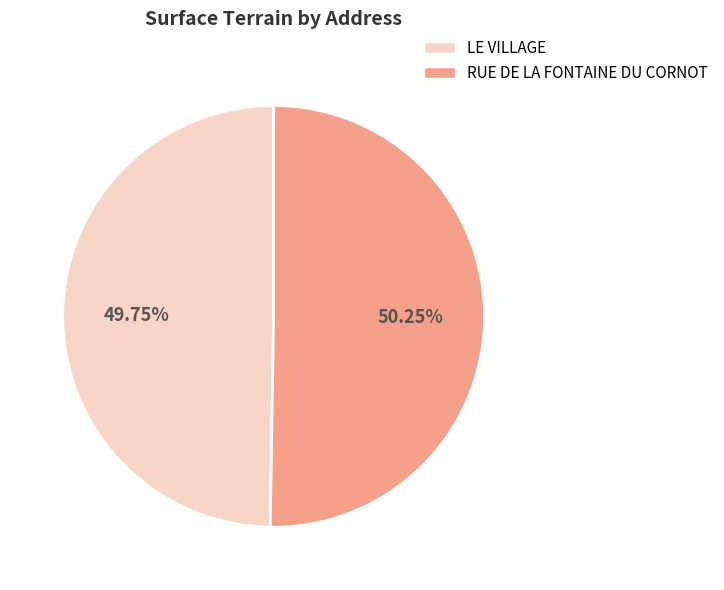

To the nearest percent, what is the average slice percentage?

50%